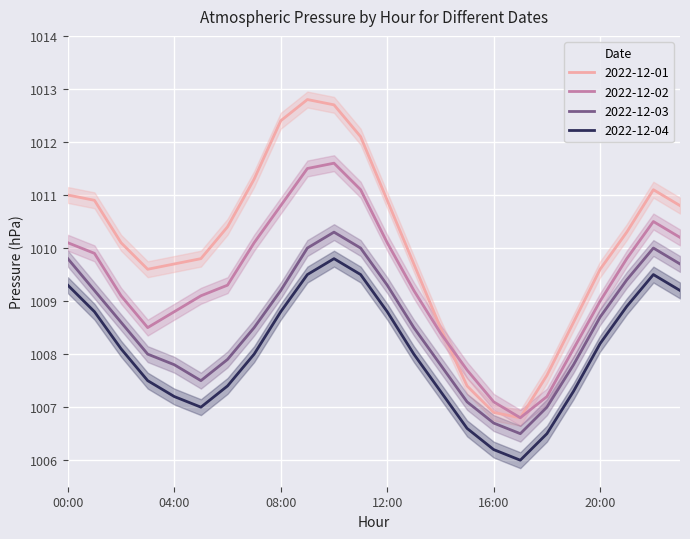

True or false: 2022-12-01 and 2022-12-02 cross at least once.

True